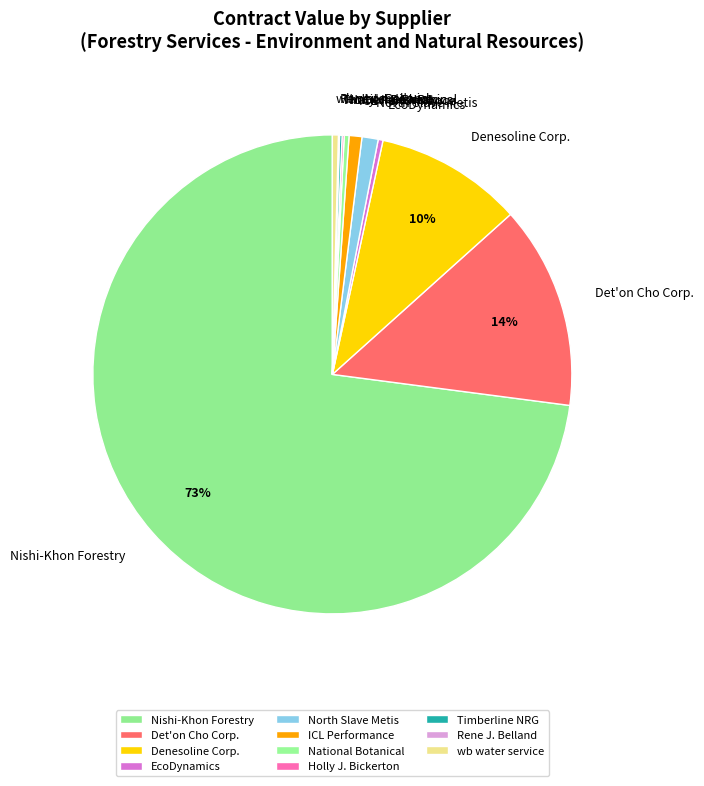

Approximately how many times larger is the value at EcoDynamics compared to wb water service?

0.8